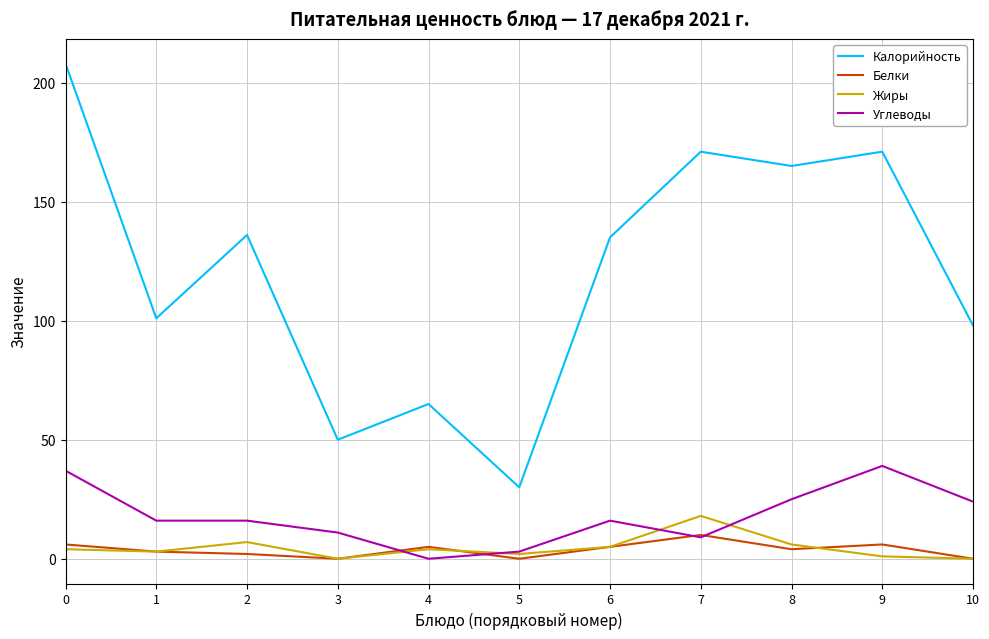

Does the chart display data point markers on the line(s)?

No